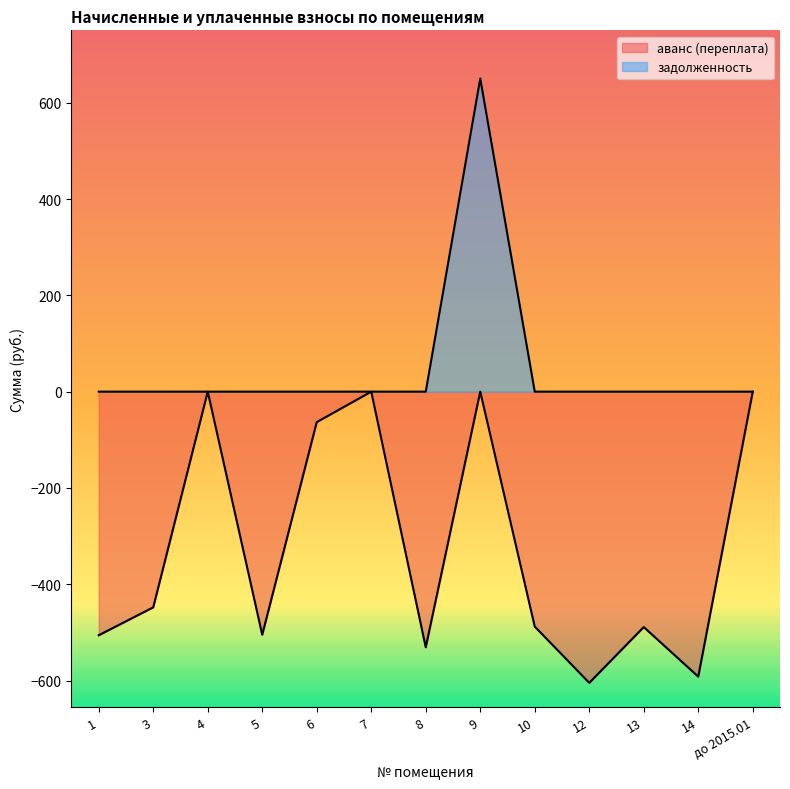

True or false: задолженность has more than 1 points higher than both neighbors.

False